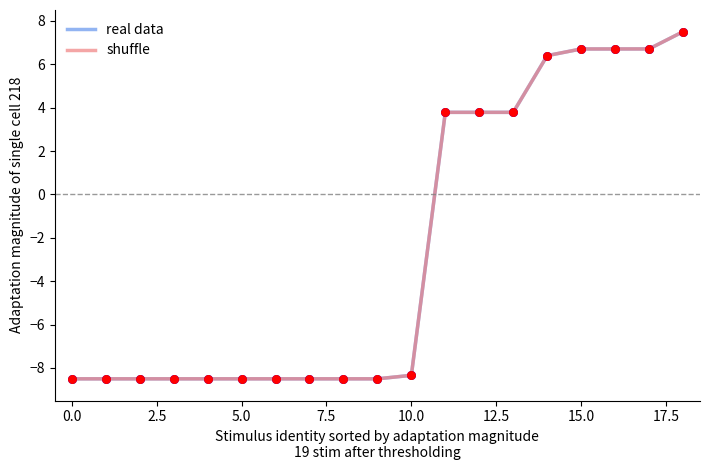

Which series has the largest total across all categories?

real data